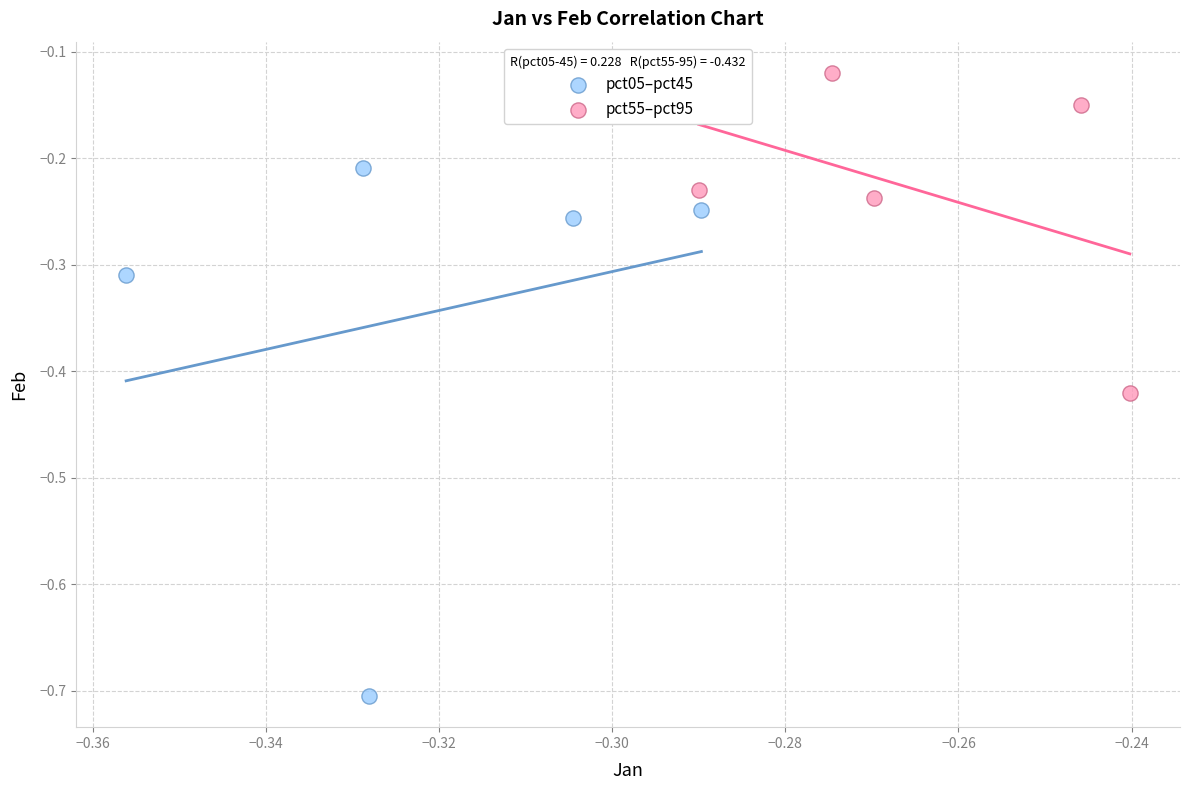

Which series contains the highest Y value?

pct55–pct95